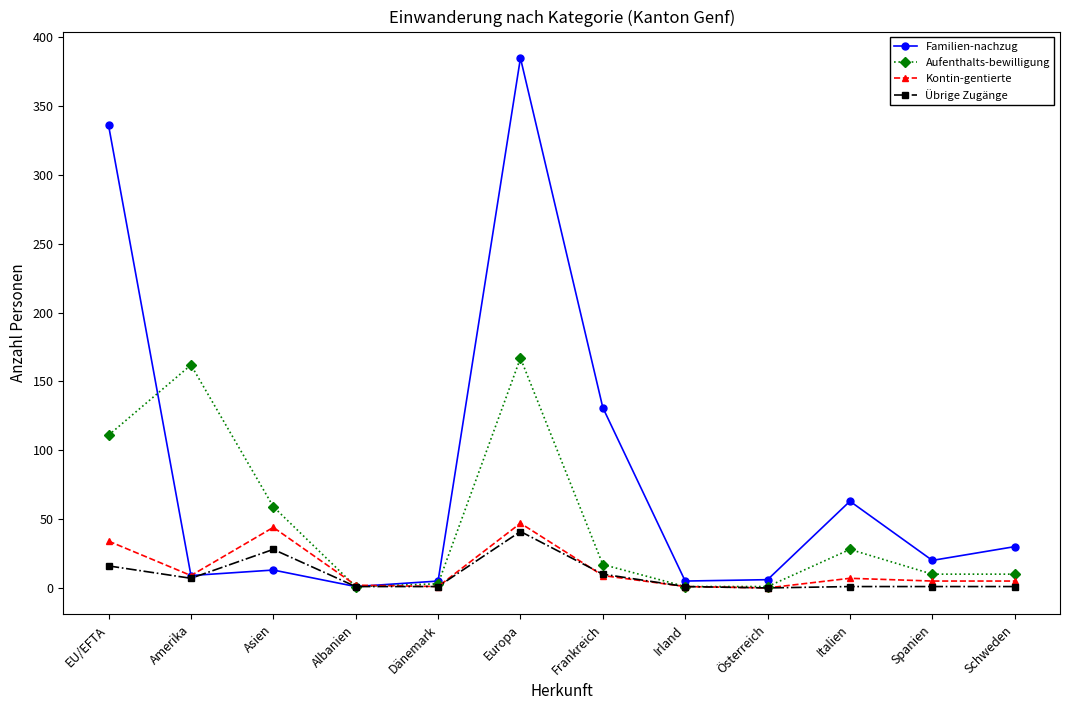

Which series has the largest total across all categories?

Familien-nachzug